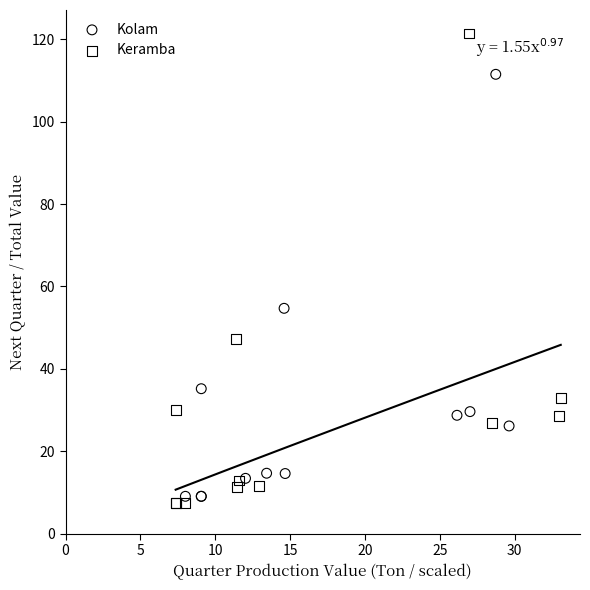

Which series has the largest Y range (max minus min)?

Keramba